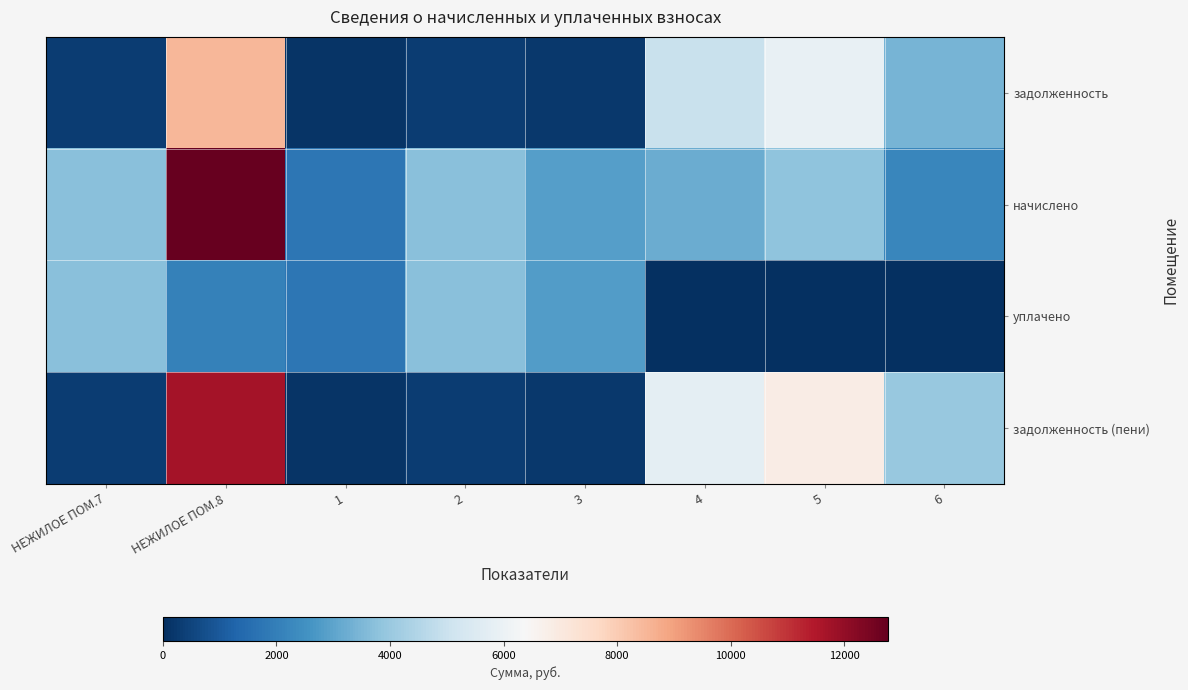

List the series in order of their overall mean, lowest first.

уплачено, задолженность, задолженность (пени), начислено